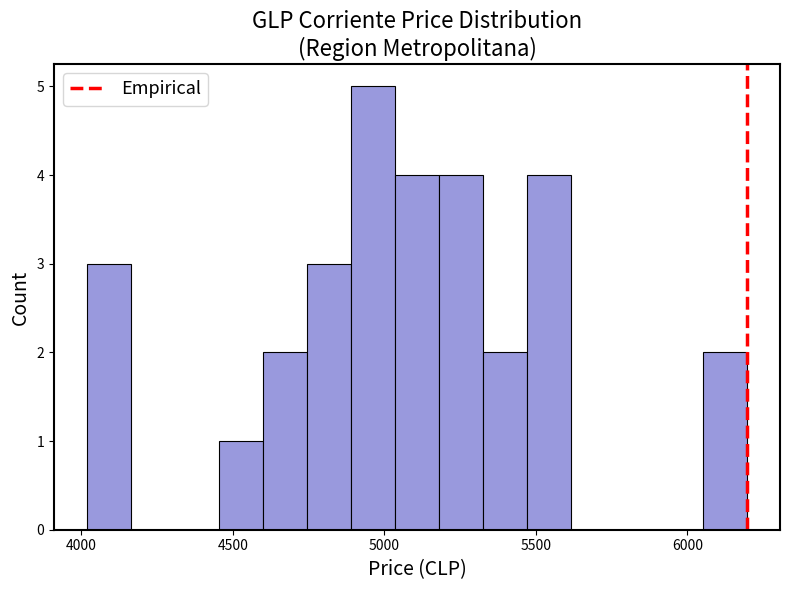

Read against the x-axis, roughly where is the centre of the tallest bar?

4950